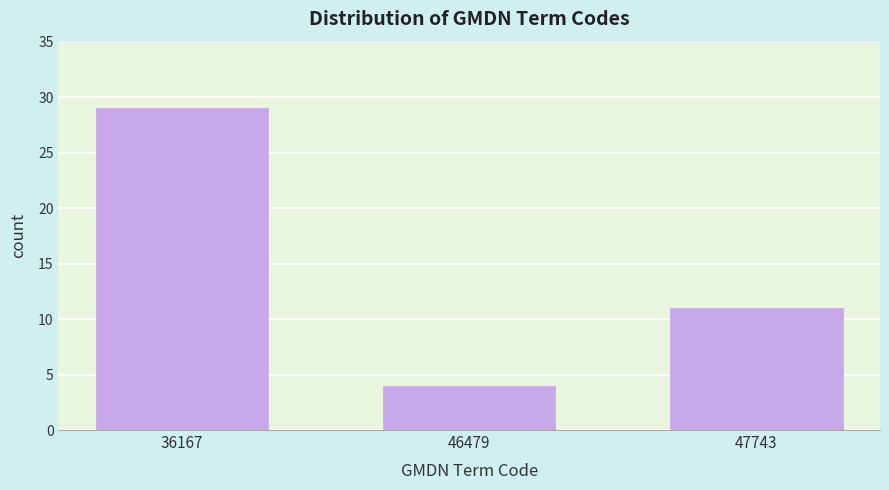

Reading right to left, transcribe all the data shown in this chart.

11	4	29